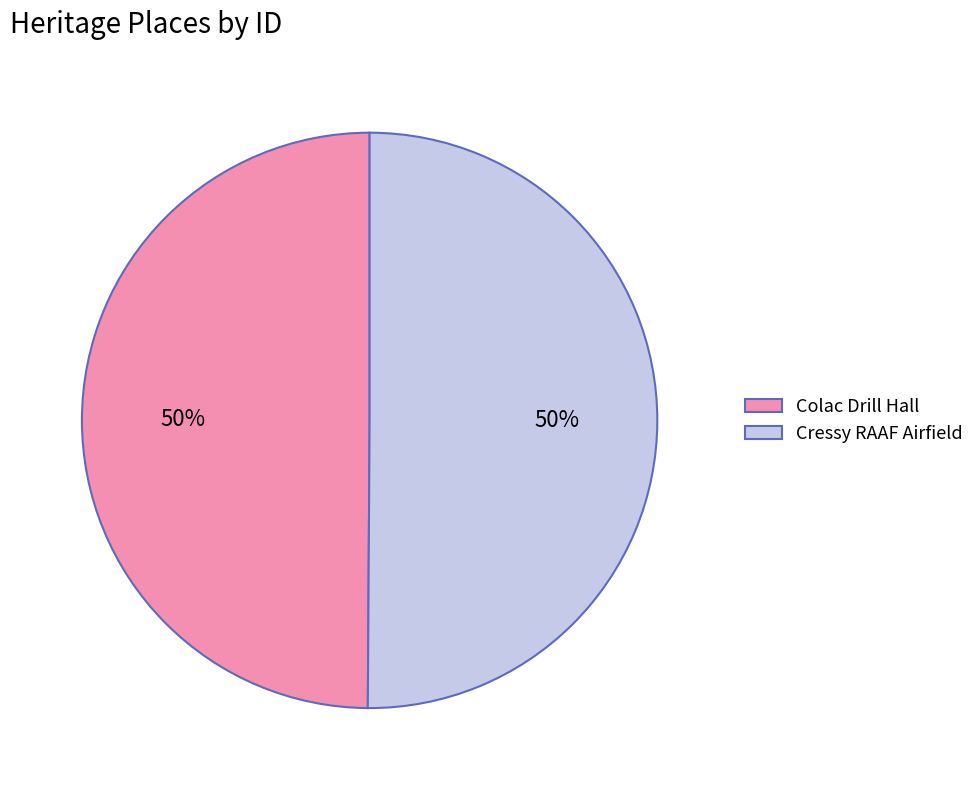

Is the sum of Cressy RAAF Airfield and Colac Drill Hall greater than half?

Yes